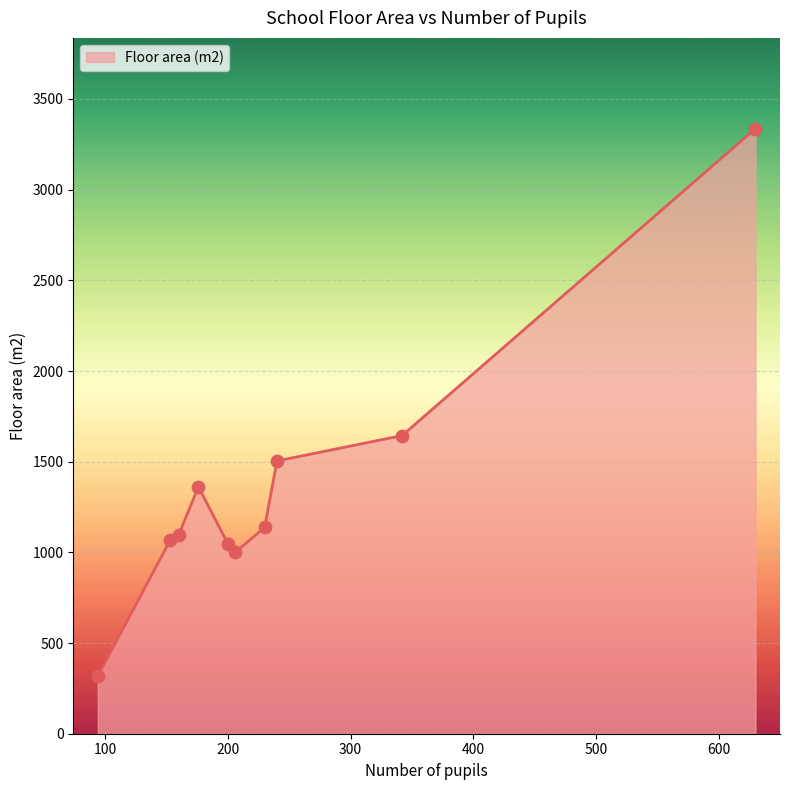

What is the difference between the maximum and minimum values?

3018.3